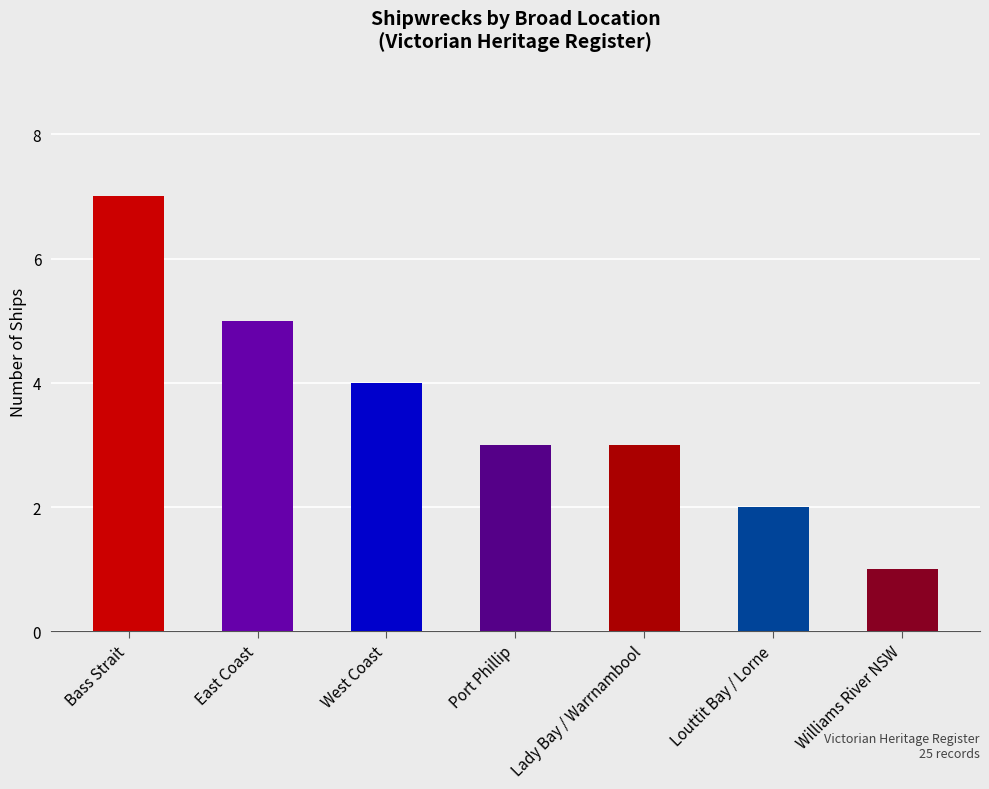

Where is the data nearest to the value 4?

West Coast